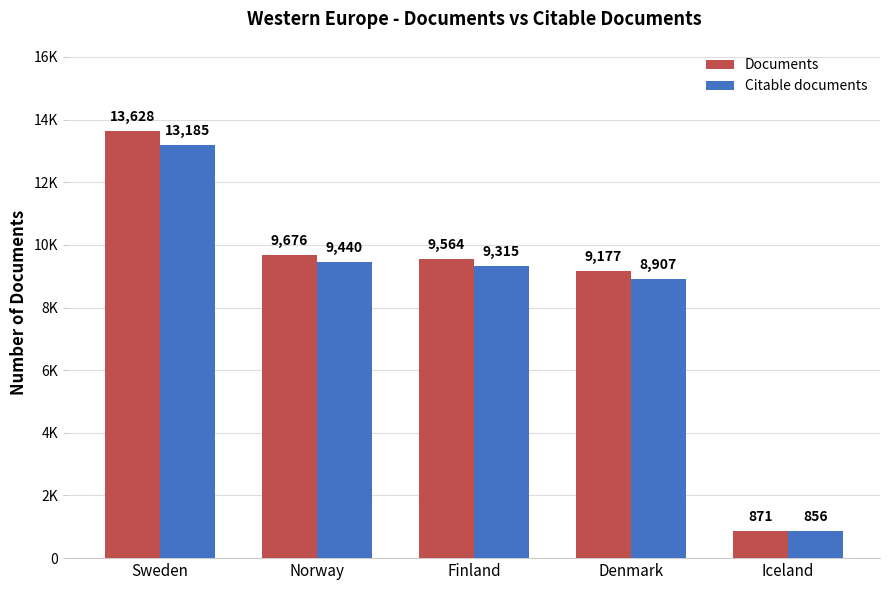

What is the value of the Documents bar at the 4th from the left?

9177